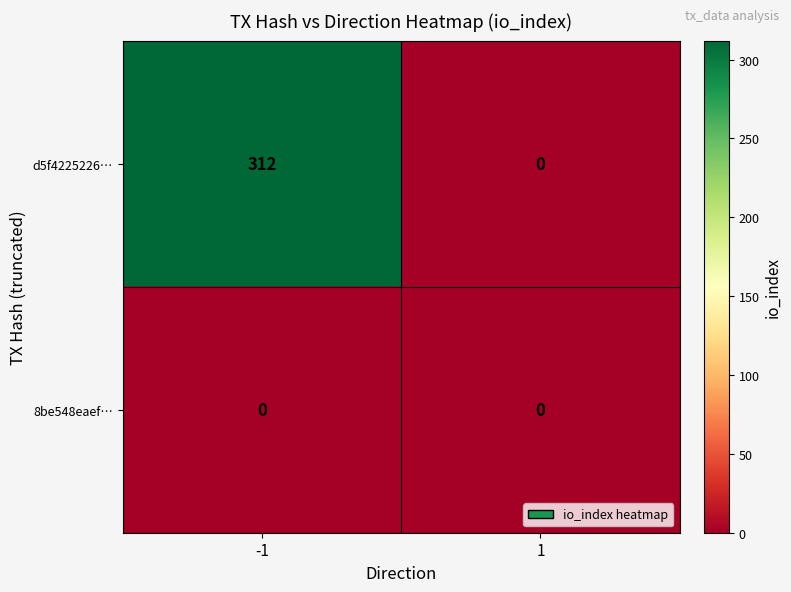

List the series in order of their peak value, highest first.

d5f4225226…, 8be548eaef…